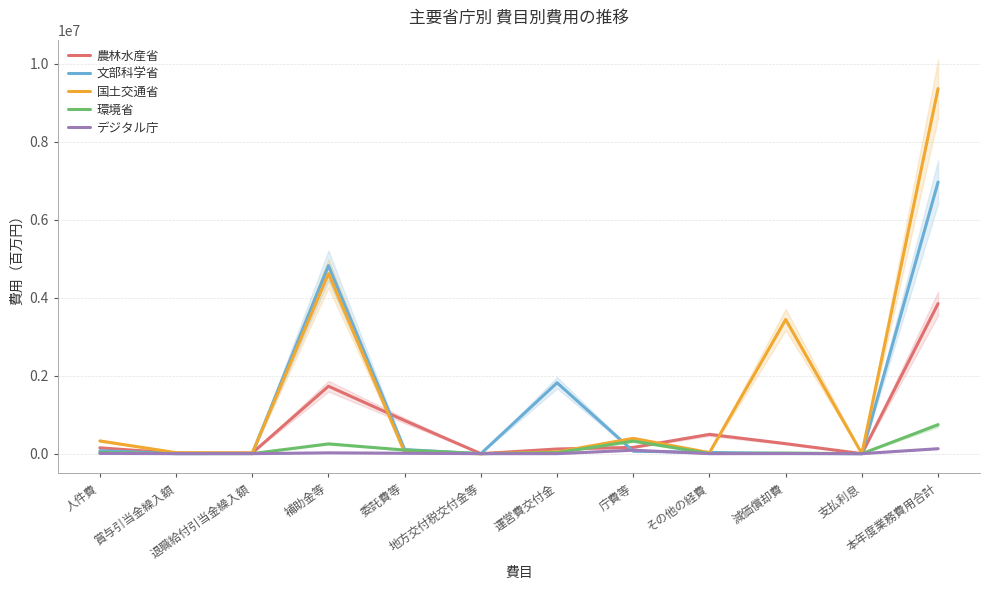

Which has a higher value, その他の経費 or 庁費等?

その他の経費